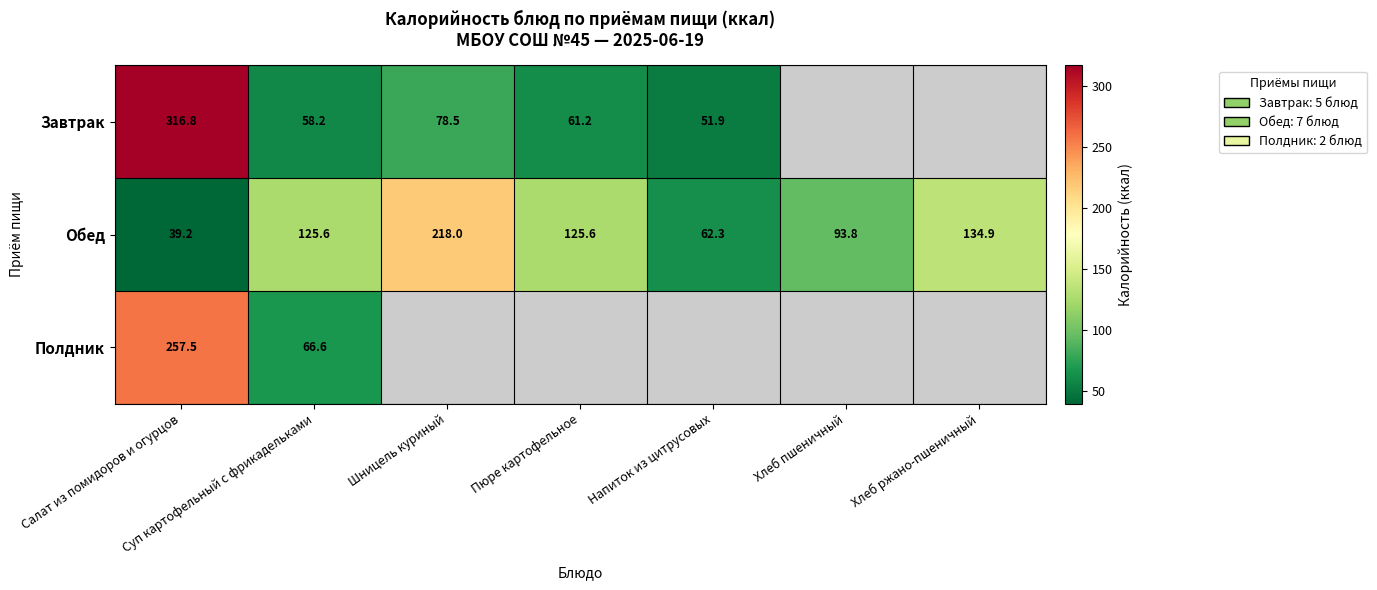

Which label corresponds to the largest value in the chart?

Салат из помидоров и огурцов